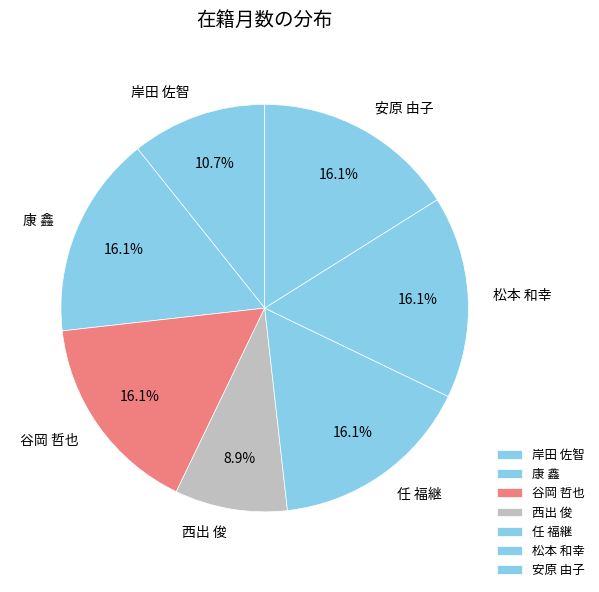

What percentage is NOT represented by 安原 由子?

83.9%